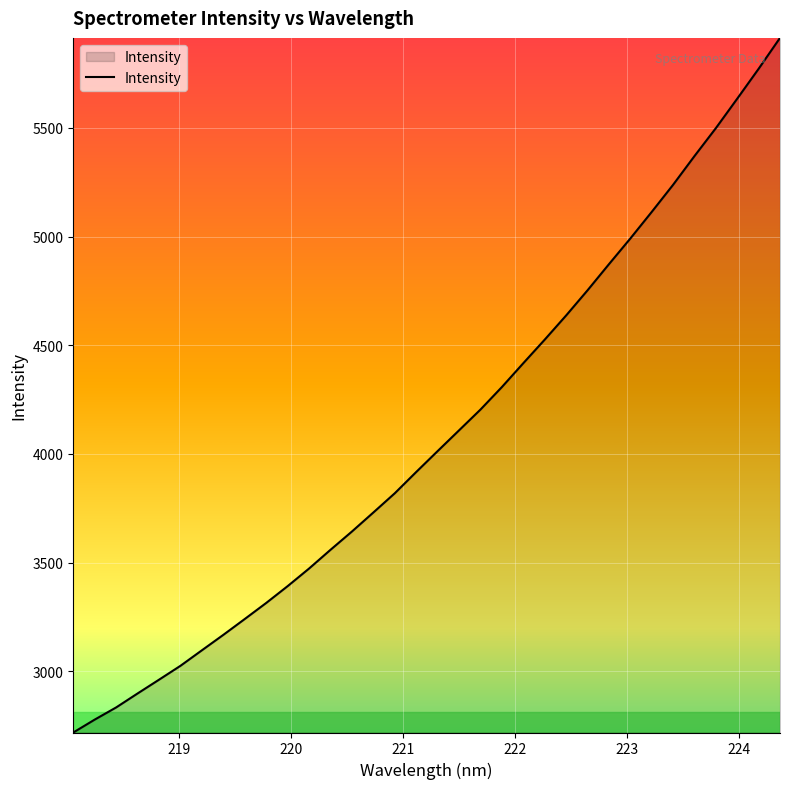

What is the average value?

4086.6